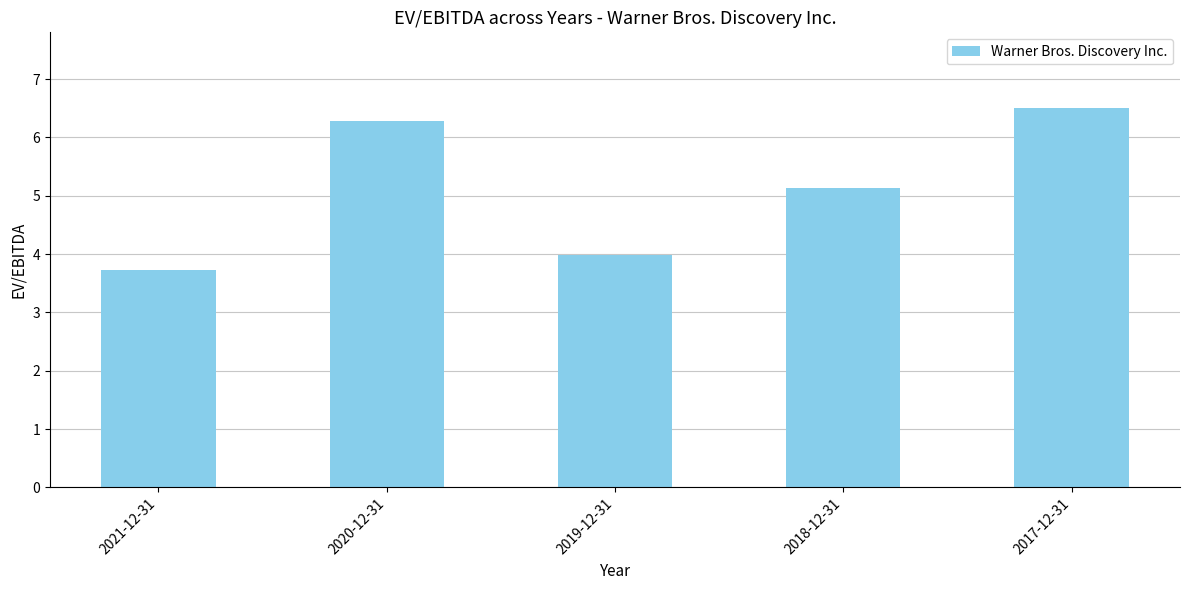

What is the sum of the values at 2020-12-31 and 2021-12-31?

10.0